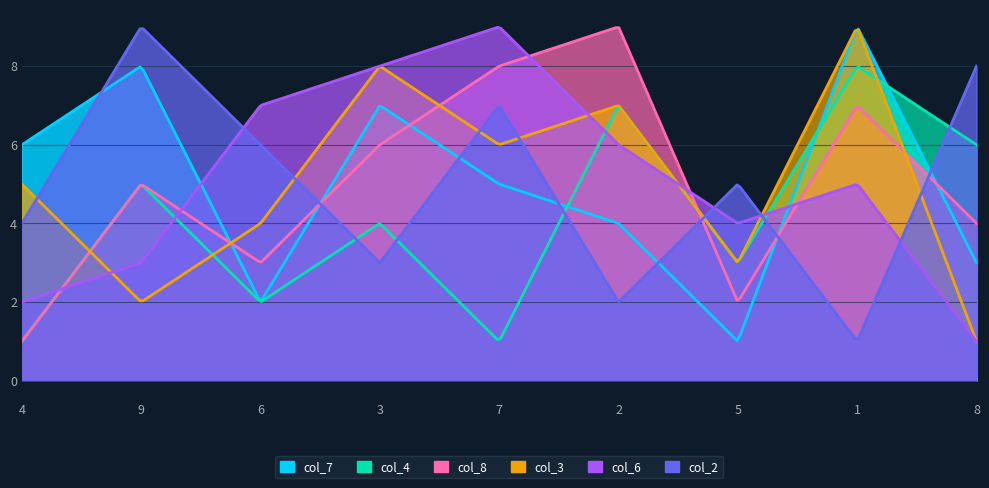

Count the col_7 values in the range 3 to 7.

5